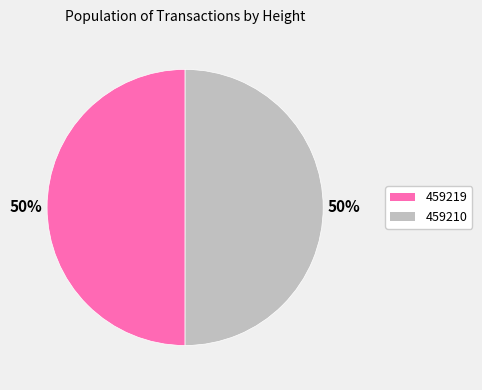

Combined, do 459219 and 459210 account for over 50%?

Yes